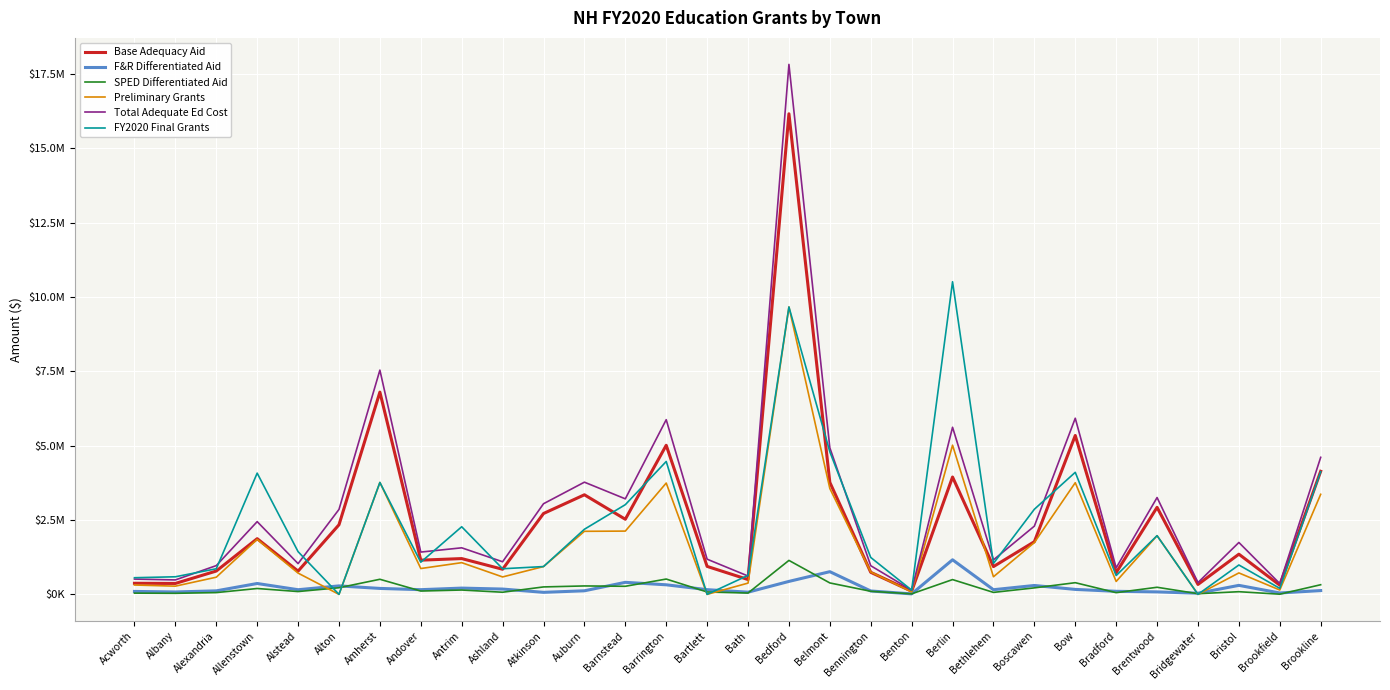

What is the difference between the highest and lowest values at Bath?

593337.0